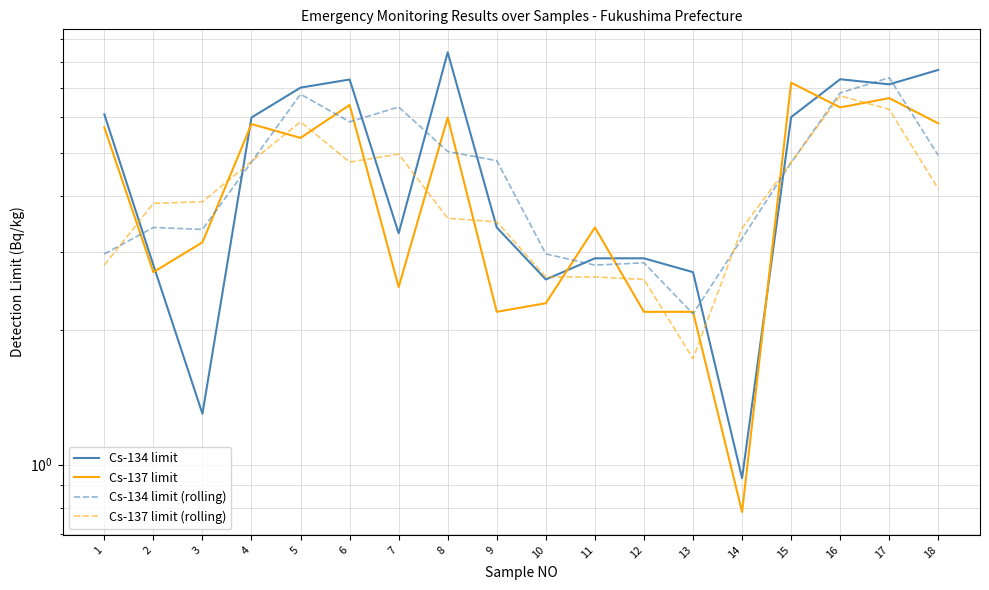

How many values in the Cs-137 limit series exceed 5?

9